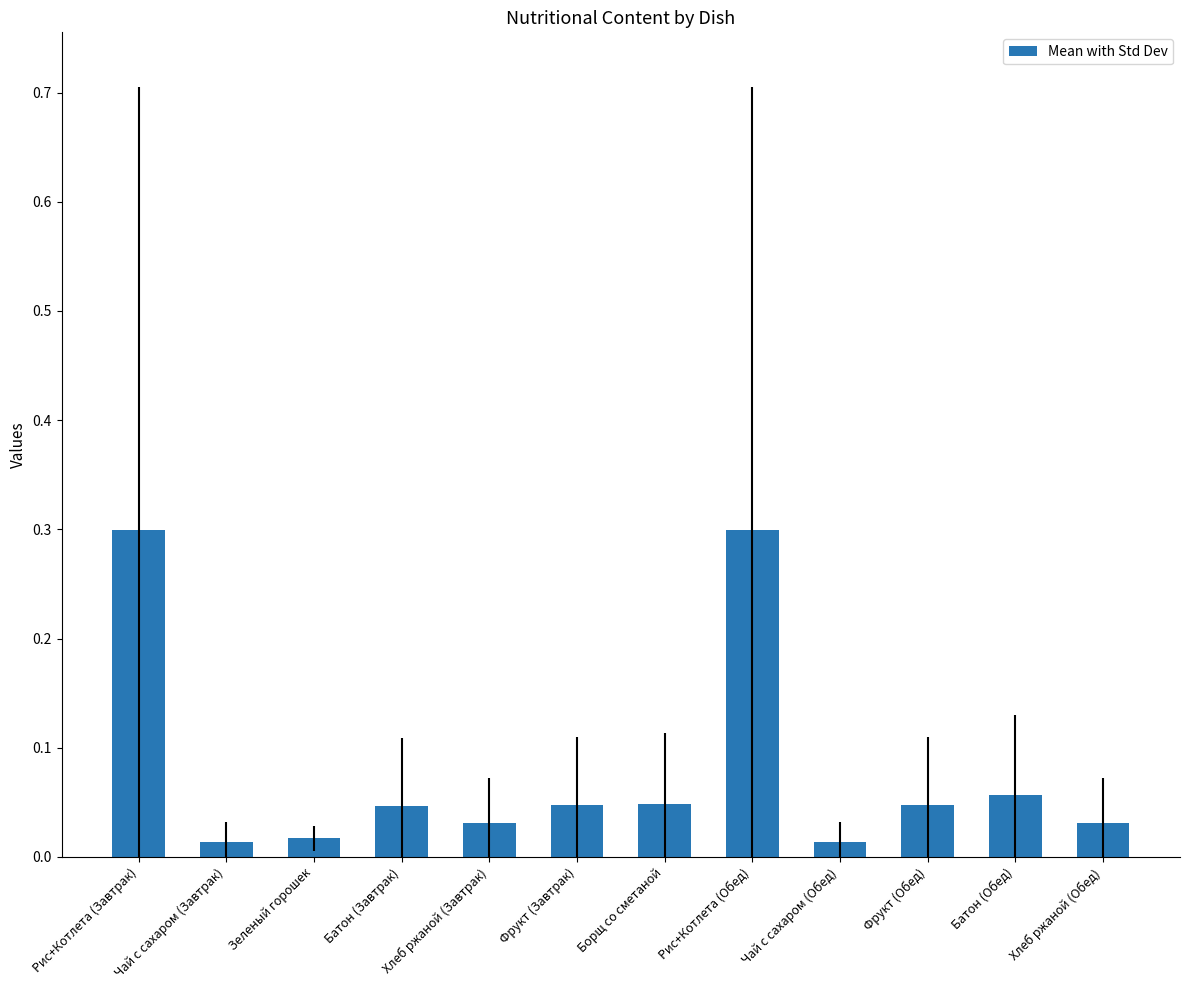

What is the difference between the second highest and minimum values?

0.3